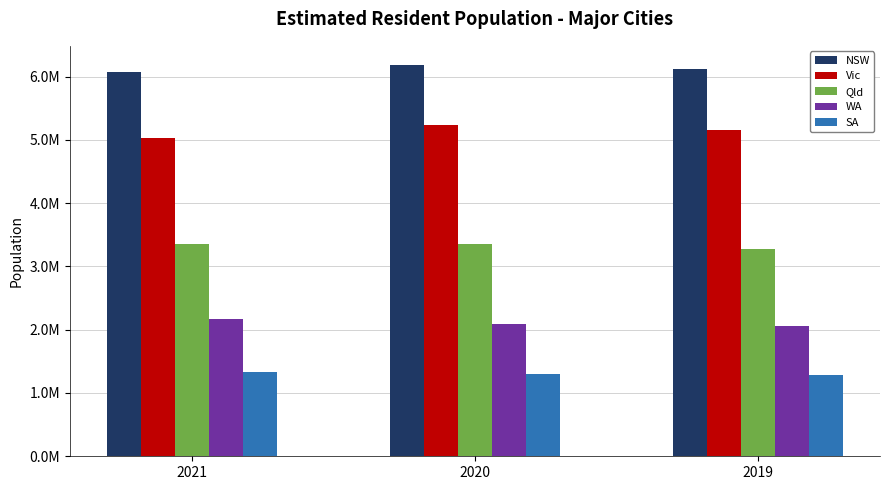

What is the sum of the NSW values at 2019 and 2021?

12187247